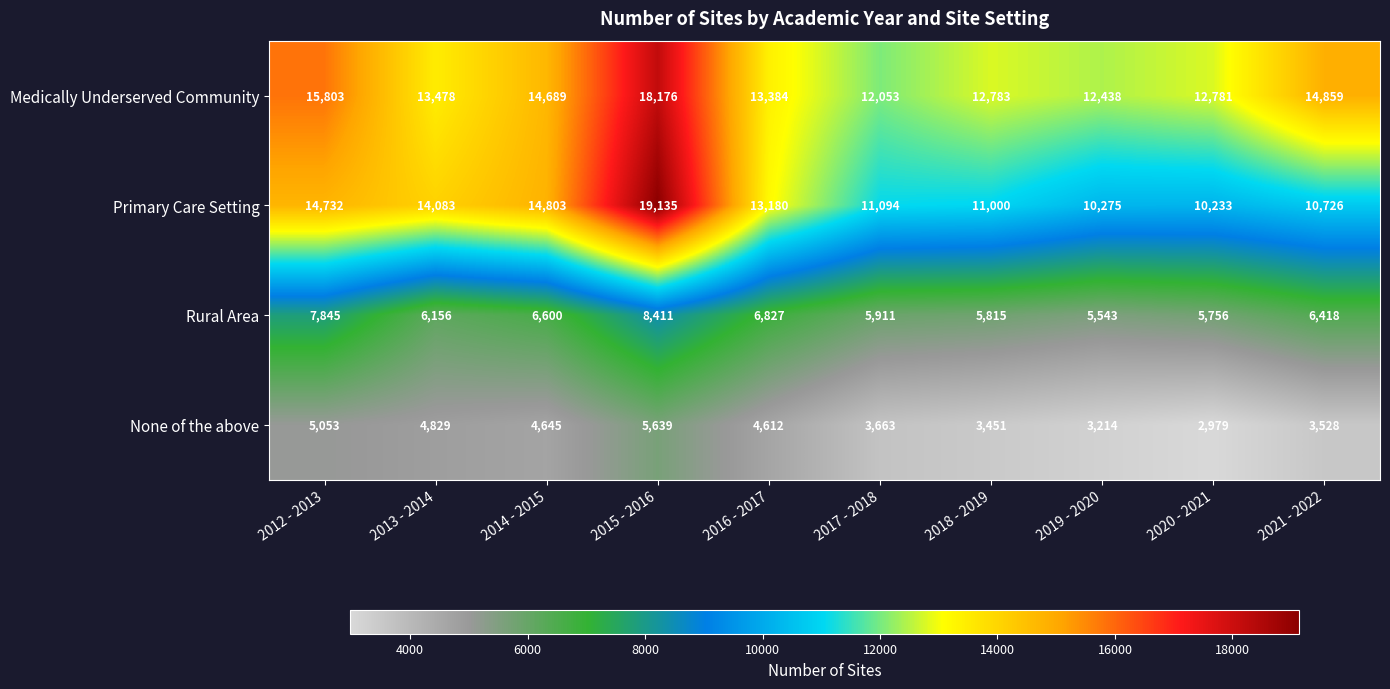

At which label does None of the above reach its minimum?

2020 - 2021